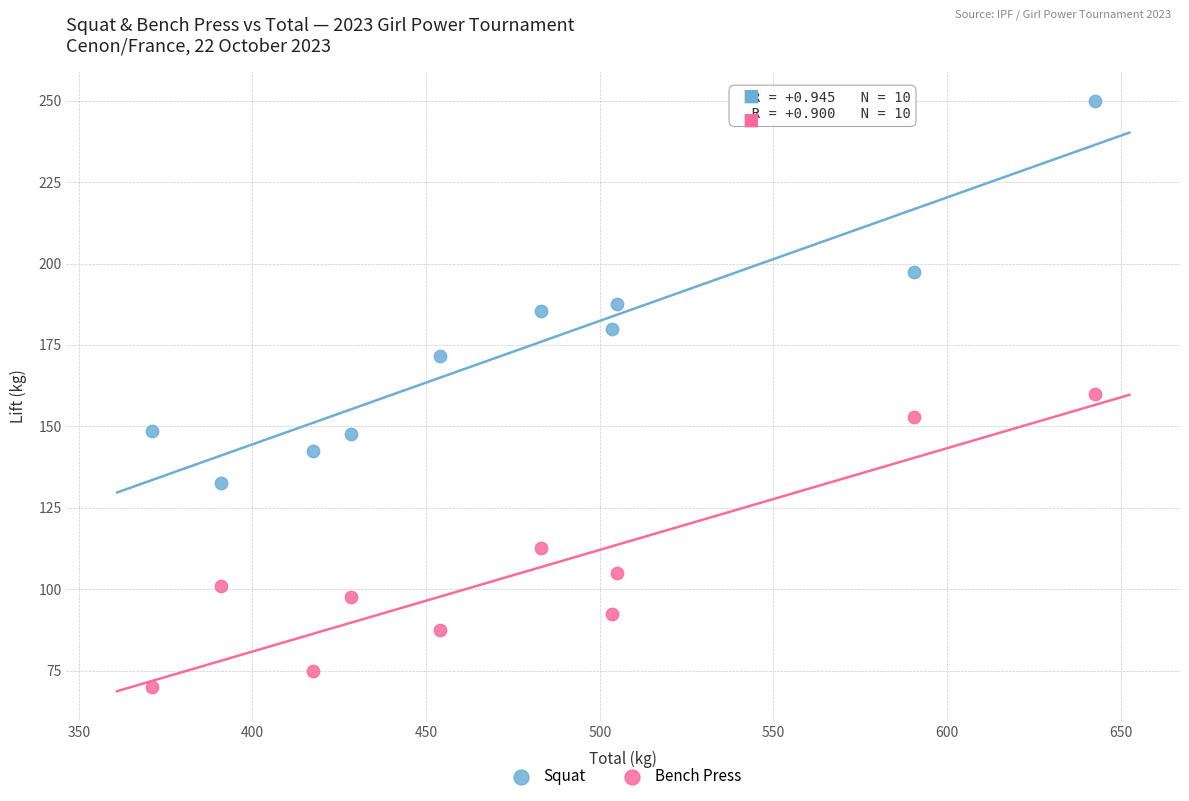

Which series contains the lowest Y value?

Bench Press